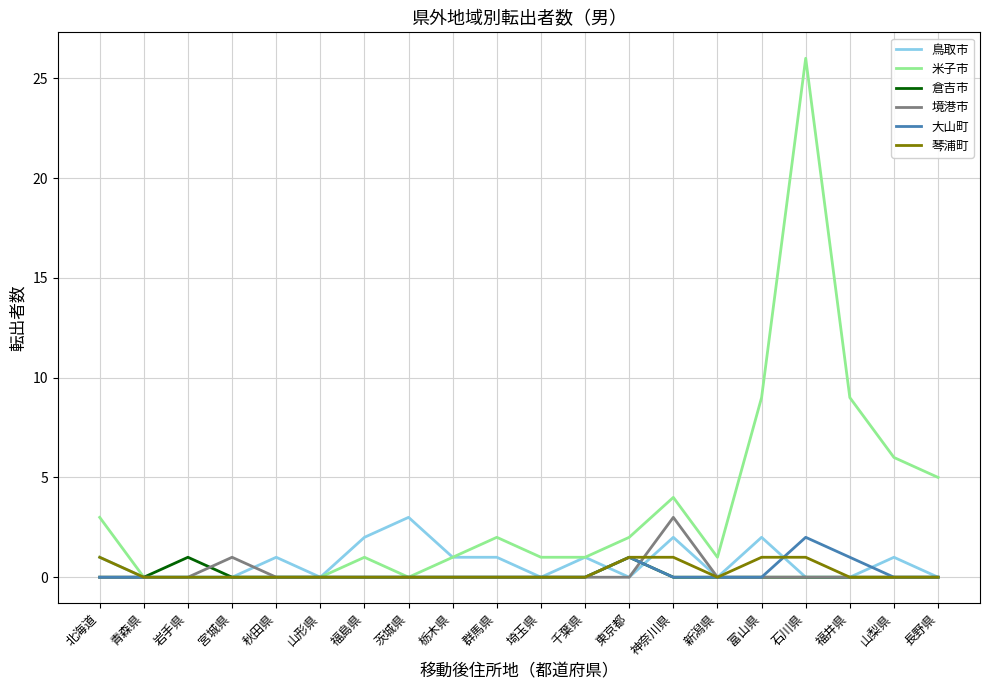

What is the greatest value displayed?

26